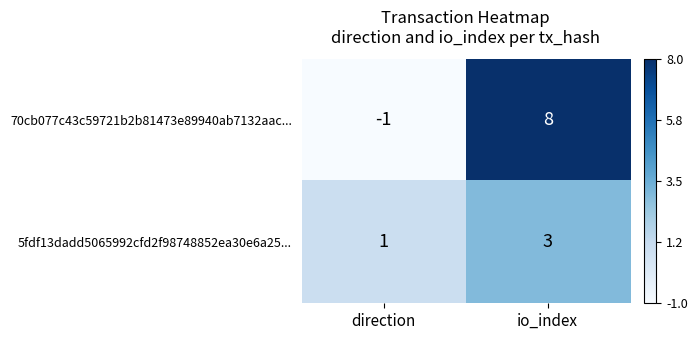

Rank the series by their maximum value, from highest to lowest.

70cb077c43c59721b2b81473e89940ab7132aac..., 5fdf13dadd5065992cfd2f98748852ea30e6a25...